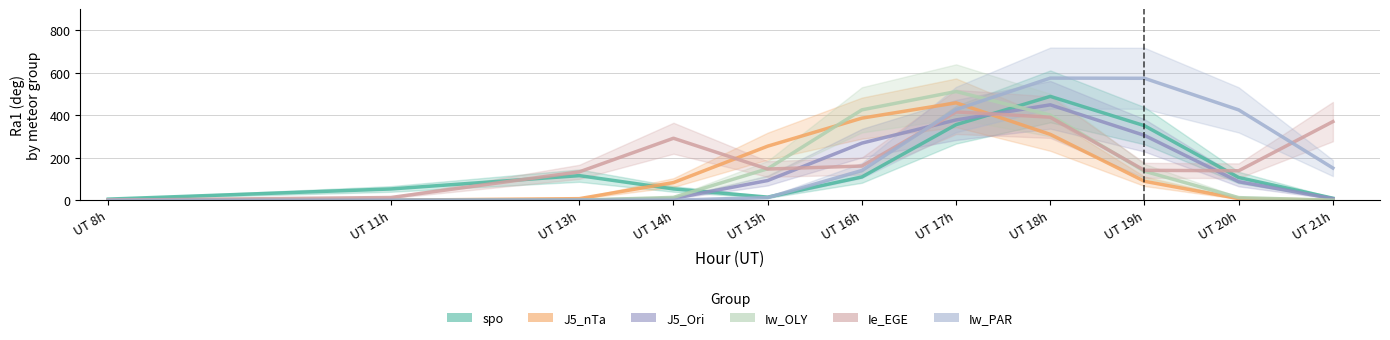

Rank the series at UT 18h from lowest to highest value.

J5_nTa, Ie_EGE, Iw_OLY, J5_Ori, spo, Iw_PAR